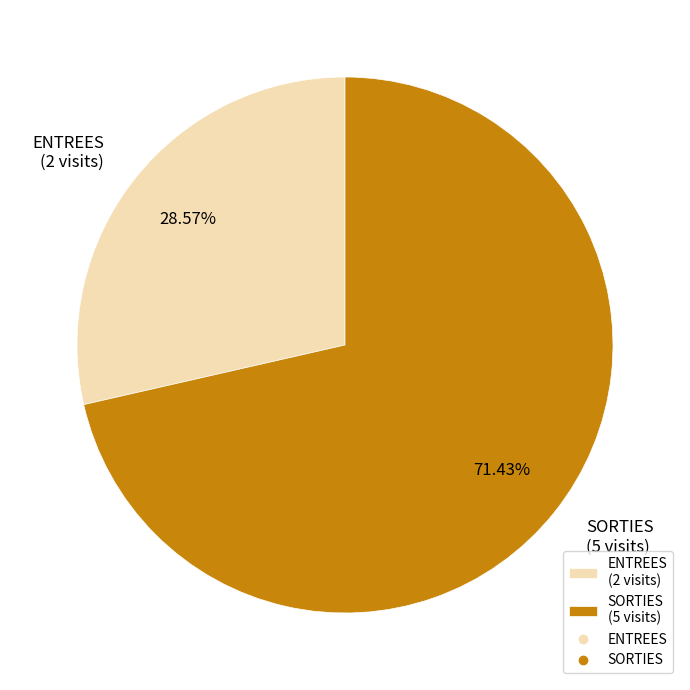

Approximately how many times larger is the value at ENTREES compared to SORTIES?

0.4